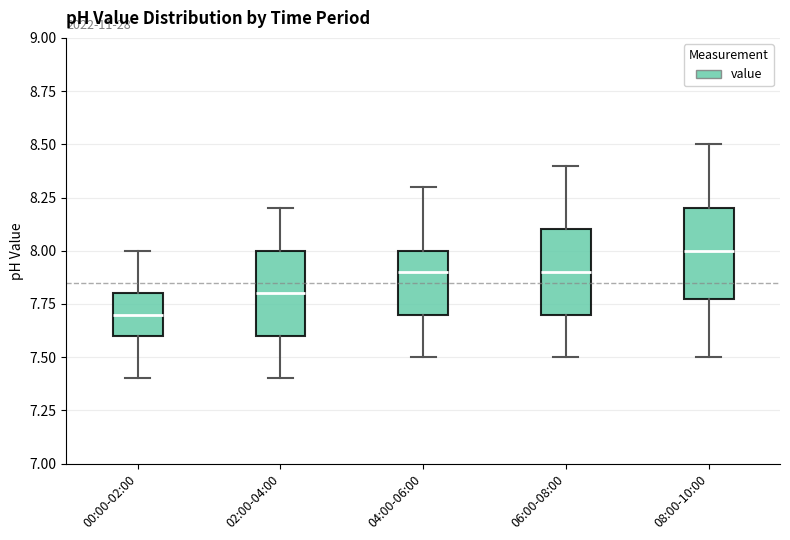

Which box has the lowest median line?

00:00-02:00